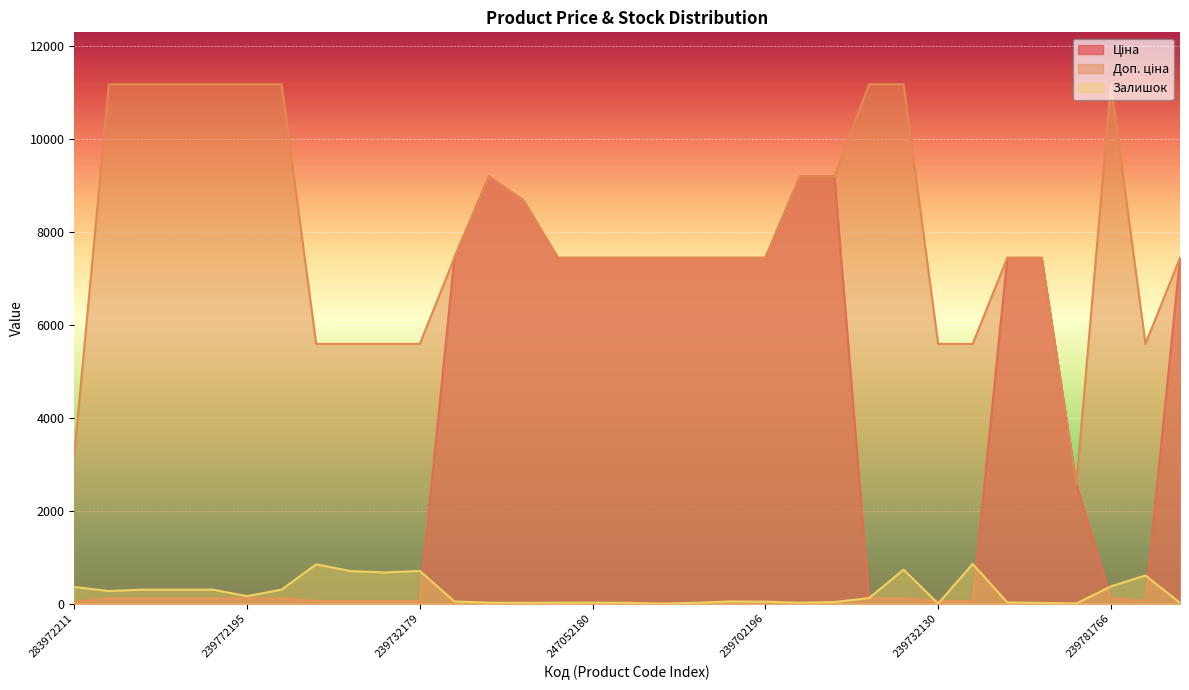

In Ціна, how many points are lower than both neighbors (excluding endpoints)?

1